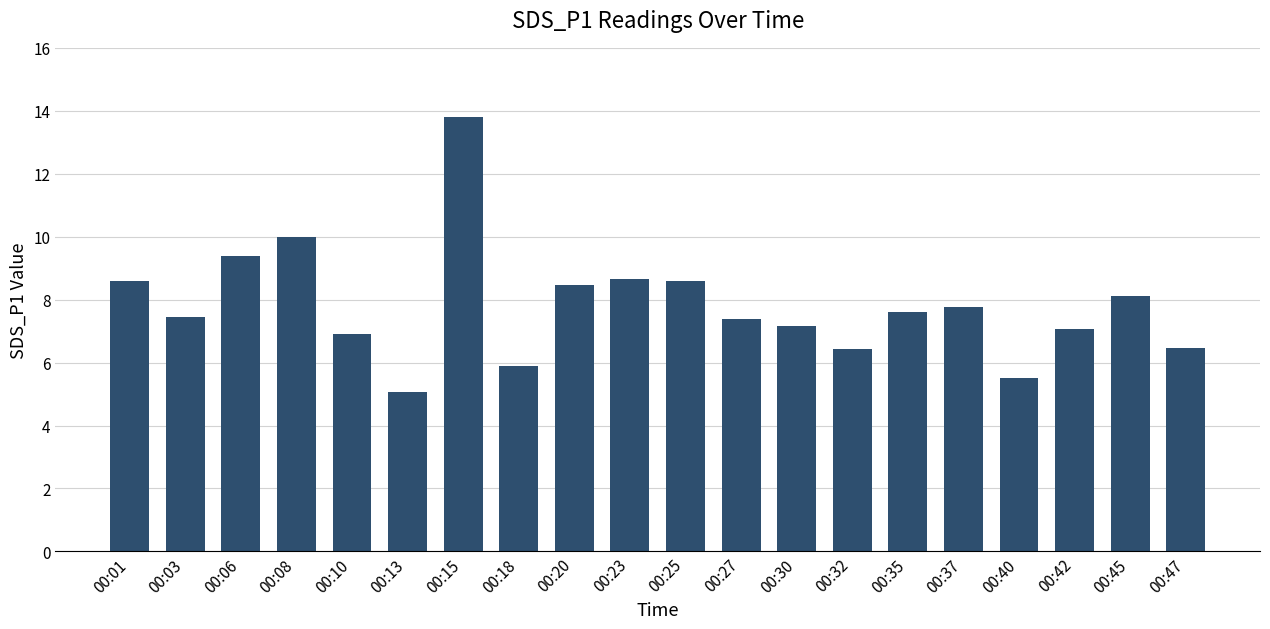

What is the ratio of the value at 00:37 to the value at 00:18?

1.3